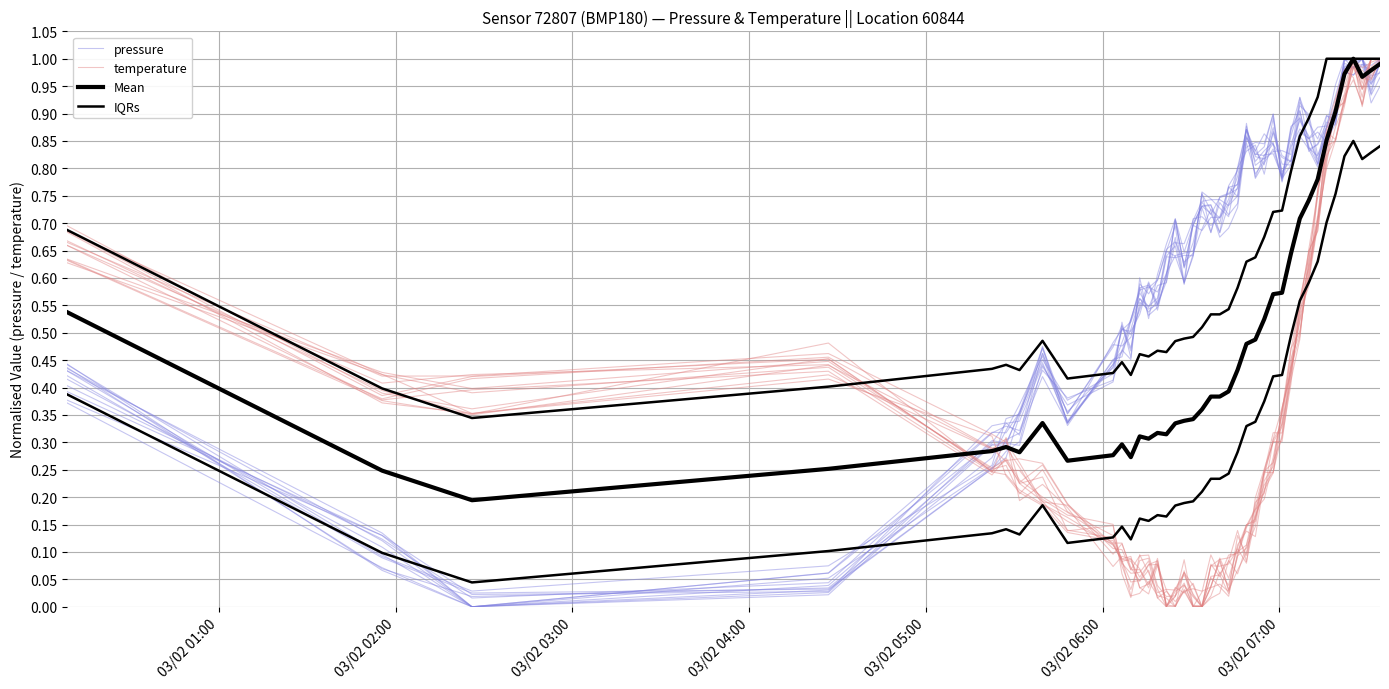

Which series has the largest total across all categories?

pressure